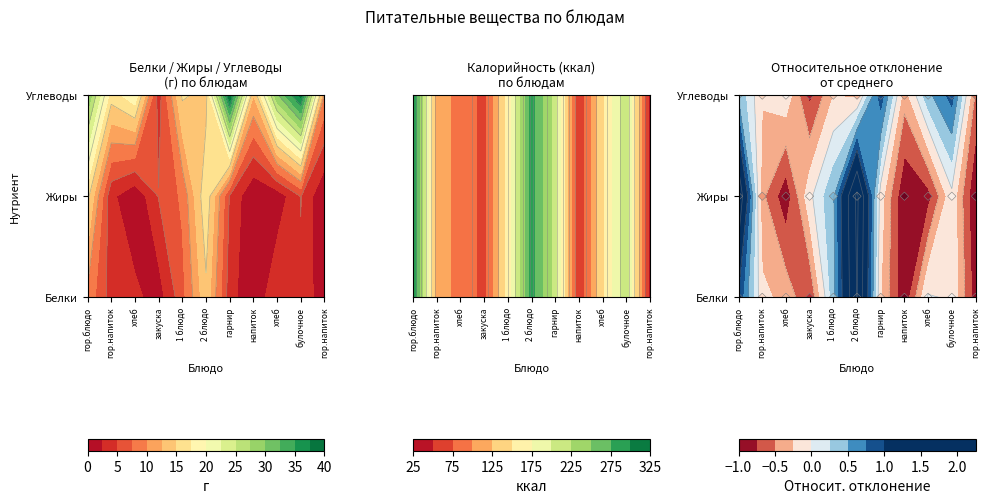

Where does the data first go above 1?

гор.блюдо